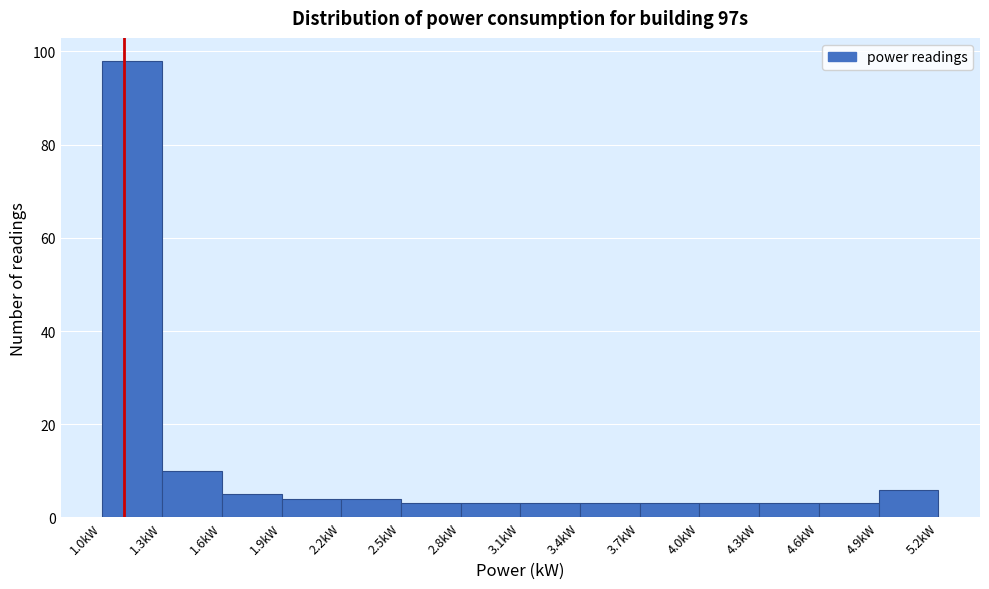

What is the height of the bar covering 2.80 to 3.10 on the x-axis? Neither the bar edges nor the heights are printed on the chart, so give them approximately, as read against the axes.

4